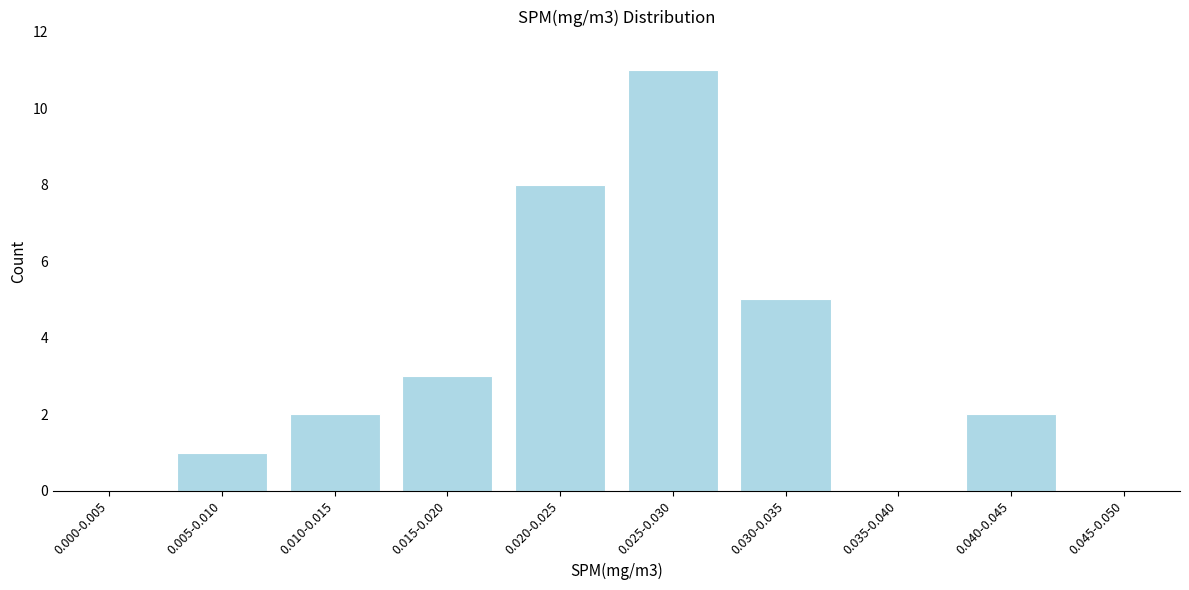

Reading right to left, transcribe all the data shown in this chart.

0.045-0.050=0	0.040-0.045=2	0.035-0.040=0	0.030-0.035=5	0.025-0.030=11	0.020-0.025=8	0.015-0.020=3	0.010-0.015=2	0.005-0.010=1	0.000-0.005=0